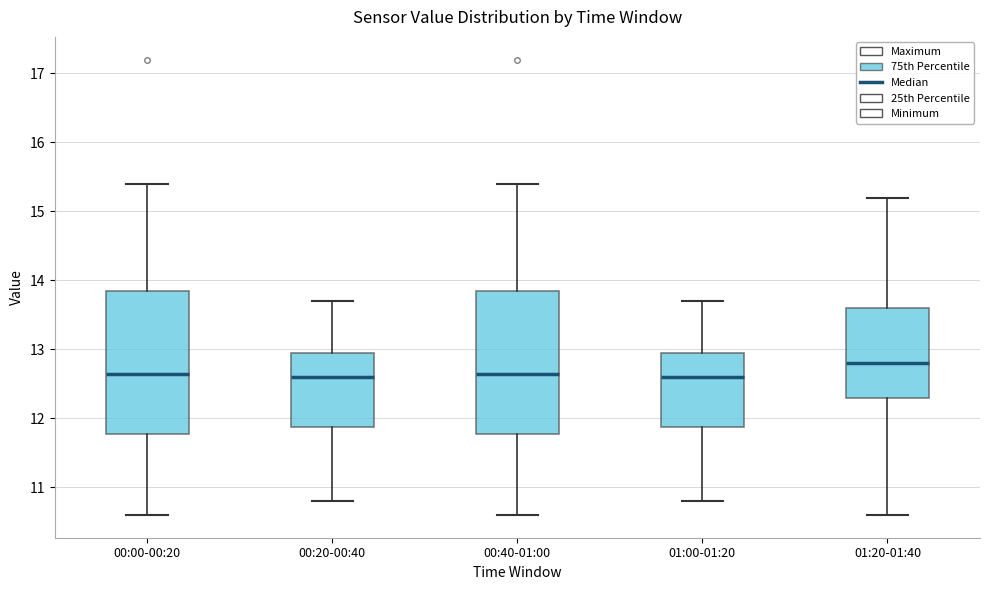

Reading left to right, read every box against the y-axis: the position of its median line, the range the box covers, and the ends of its whiskers. The values are not printed on the chart, so give them approximately, as read against the axis.

00:00-00:20: median 12.7, box 11.8 to 13.9, whiskers 10.6 to 15.4
00:20-00:40: median 12.6, box 11.9 to 13.0, whiskers 10.8 to 13.7
00:40-01:00: median 12.7, box 11.8 to 13.9, whiskers 10.6 to 15.4
01:00-01:20: median 12.6, box 11.9 to 13.0, whiskers 10.8 to 13.7
01:20-01:40: median 12.8, box 12.3 to 13.6, whiskers 10.6 to 15.2